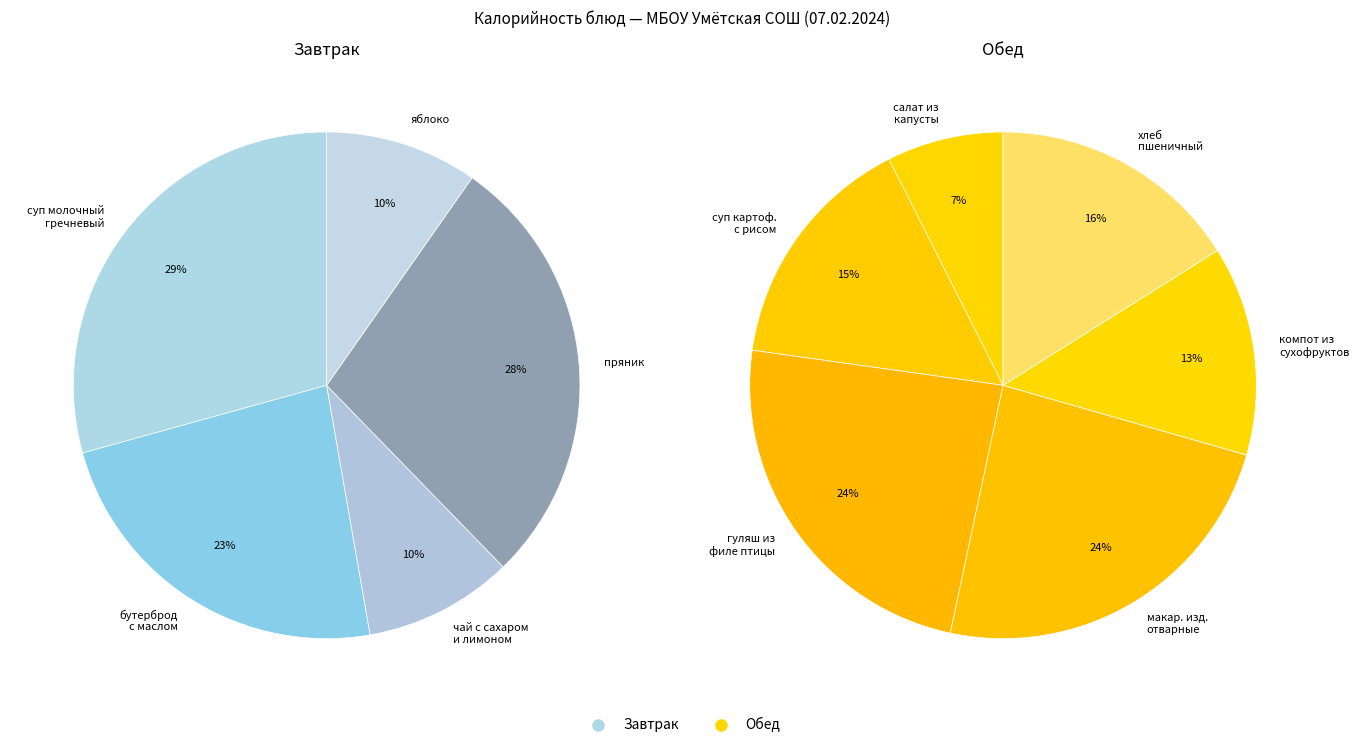

What is the ratio of the value at компот из сухофруктов to the value at гуляш из филе птицы?

0.6